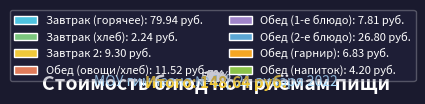

The хлеб пшеничный (обед) slice represents 13% of the pie. True or false?

False